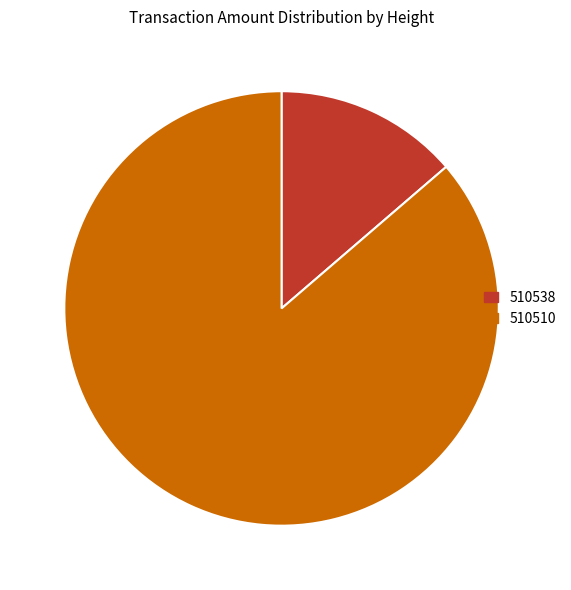

Which has a higher value, 510538 or 510510?

510510